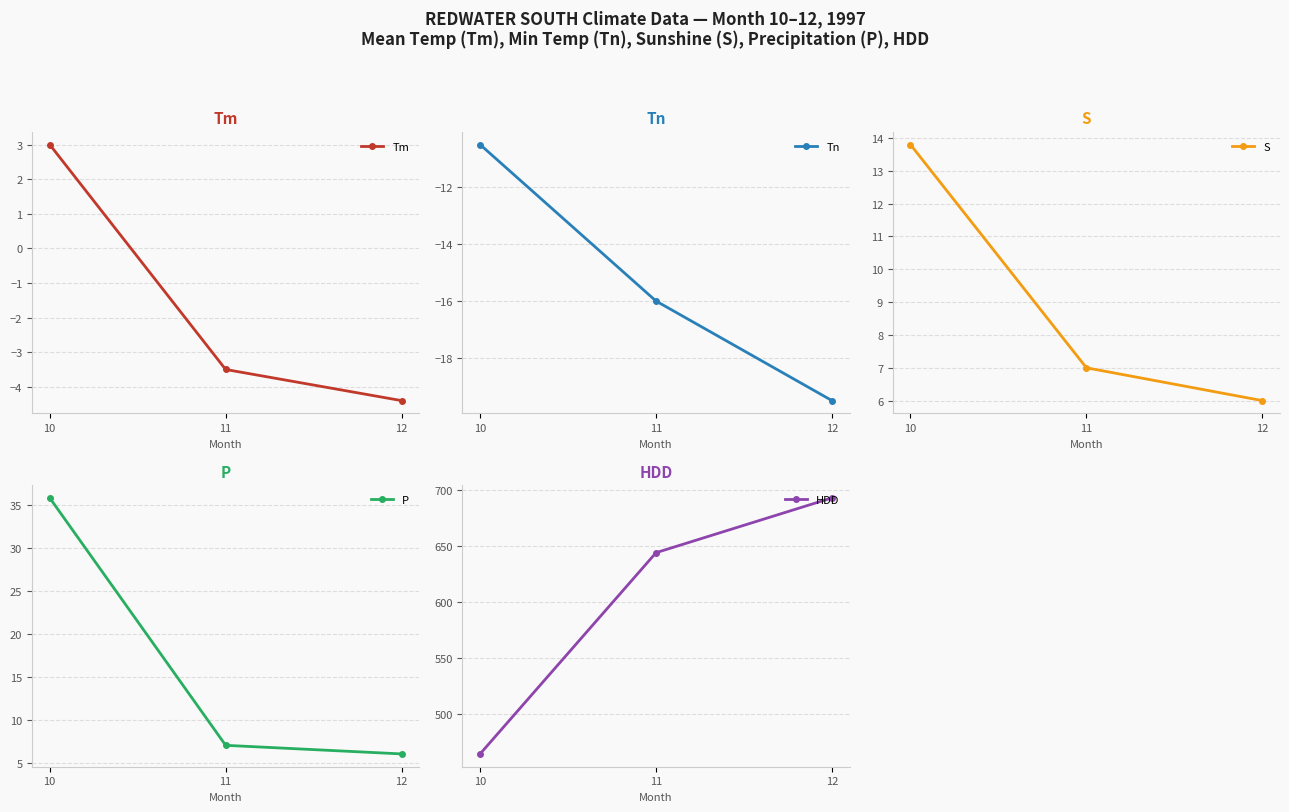

What are all the series names shown in the legend?

Tm, Tn, S, P, HDD